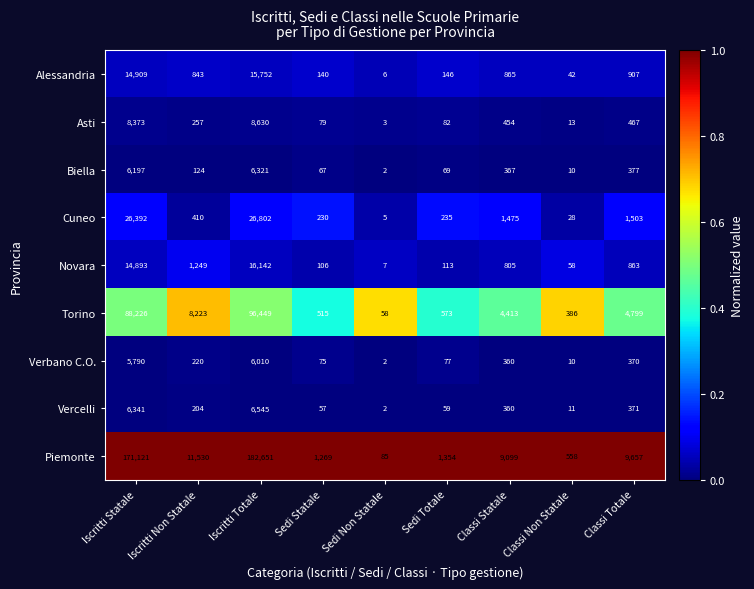

What is the total value across all series at Iscritti Statale?

342242